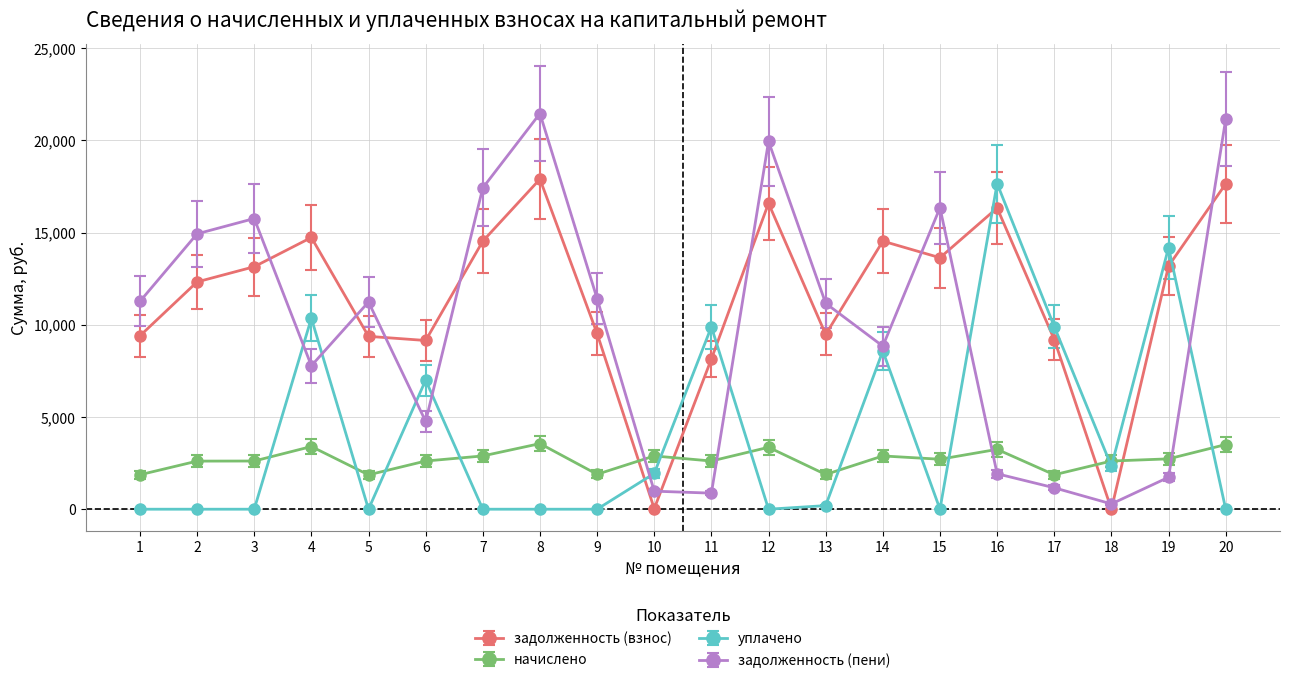

Rank the series by their maximum value, from highest to lowest.

задолженность (пени), задолженность (взнос), уплачено, начислено